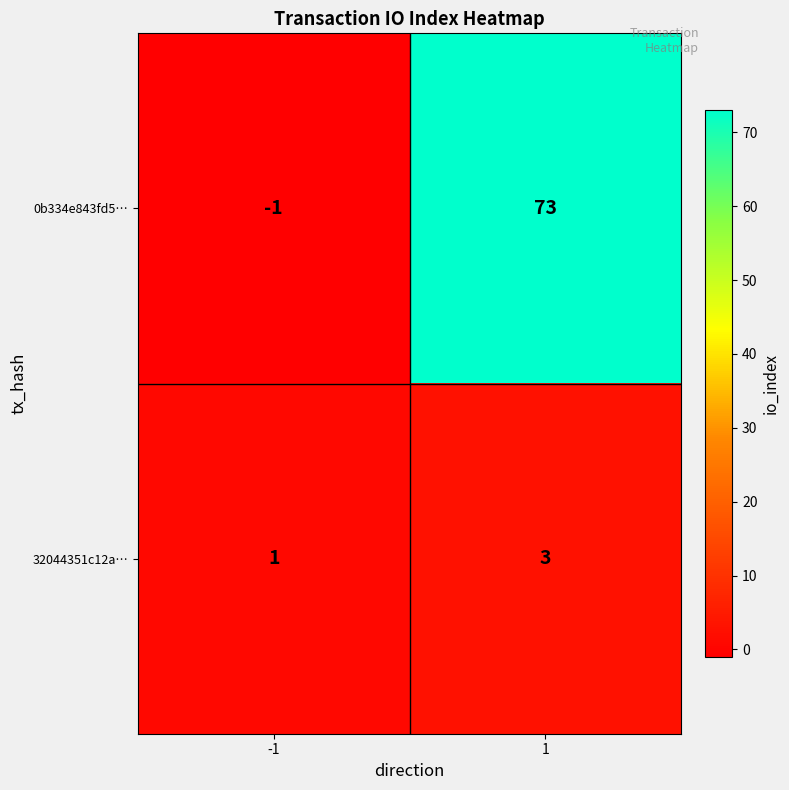

Which series has the largest total across all categories?

0b334e843fd5…